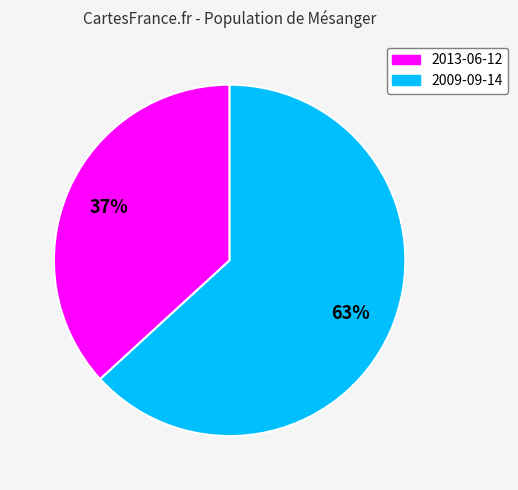

To the nearest percent, what is the difference between the 2009-09-14 and 2013-06-12 slice percentages?

26%